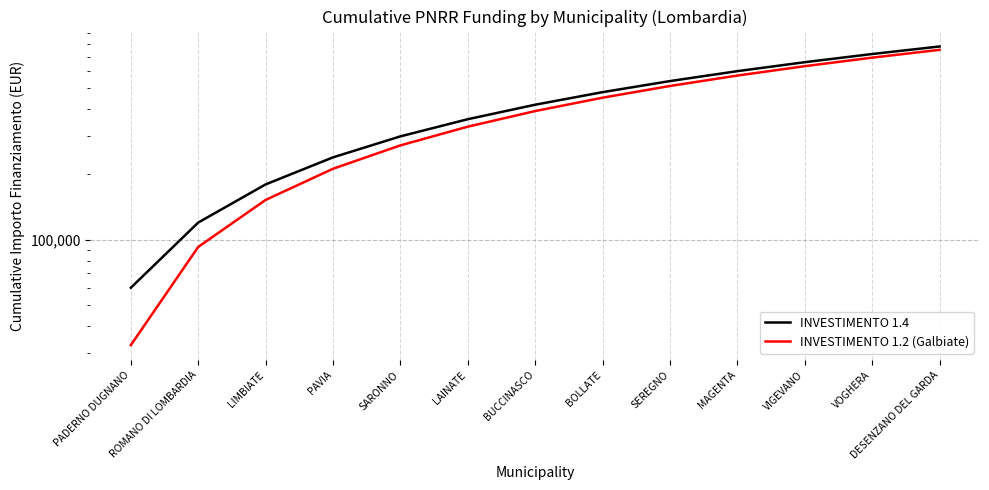

Is it true that INVESTIMENTO 1.4 equals 813324 at MAGENTA?

False